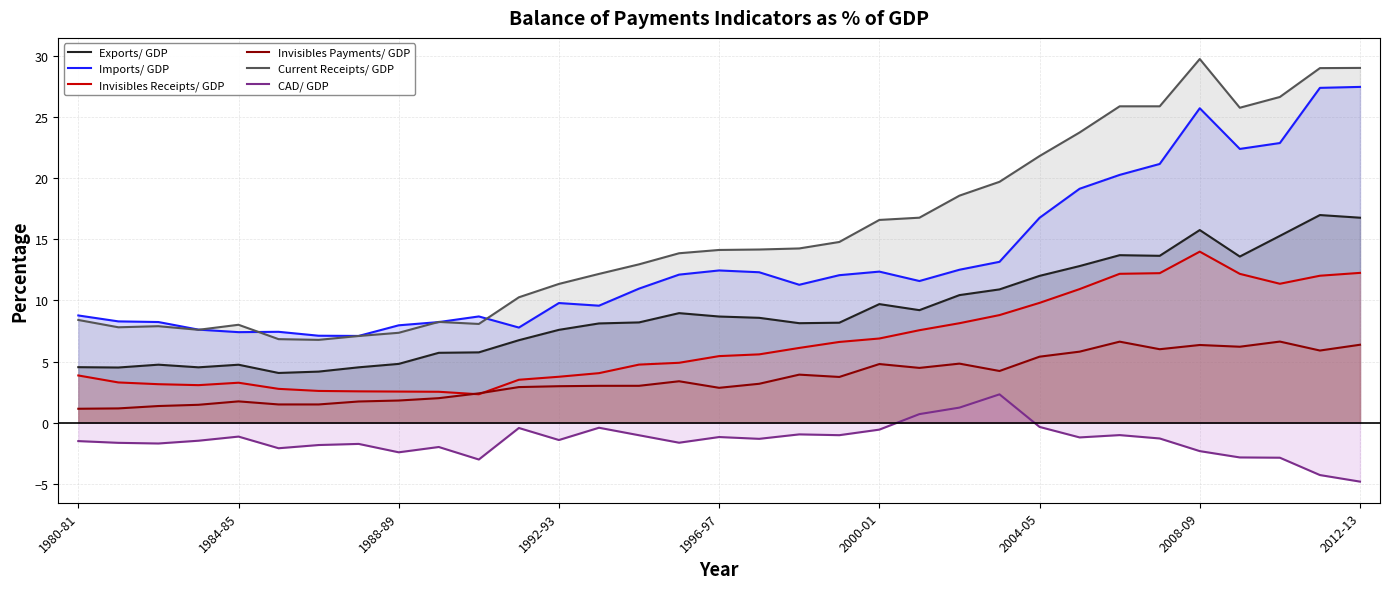

Which series has the widest spread of values?

Current Receipts/ GDP